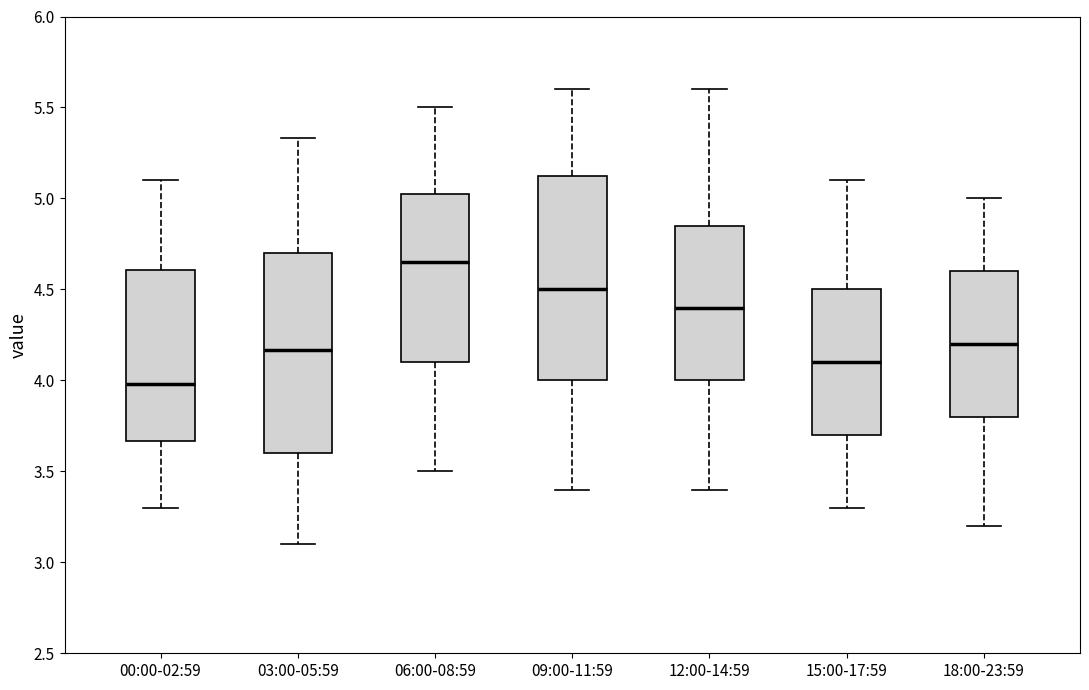

Where is the lower edge of the box for 18:00-23:59 on the y-axis? The values are not printed on the chart, so give them approximately, as read against the axis.

3.80